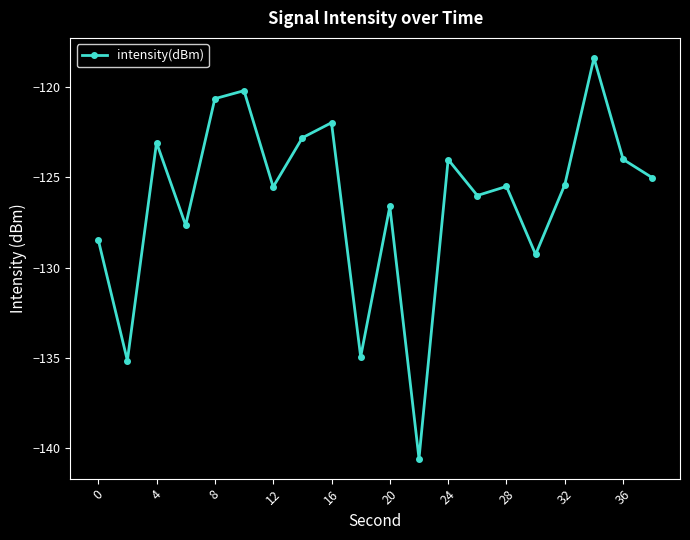

What is the value of the 10th point from the left?

-134.9